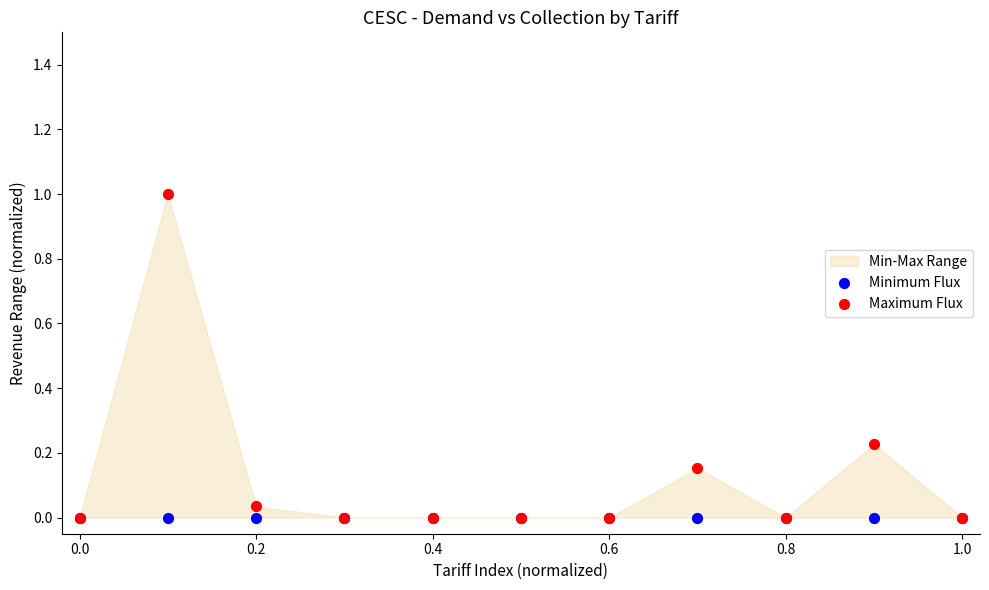

Which series reaches the maximum Y coordinate?

Maximum Flux